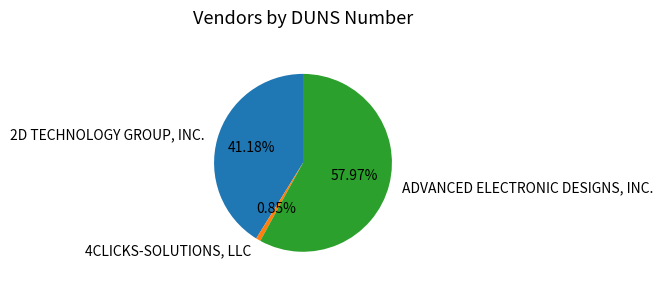

What is the smallest slice in the pie chart?

4CLICKS-SOLUTIONS, LLC